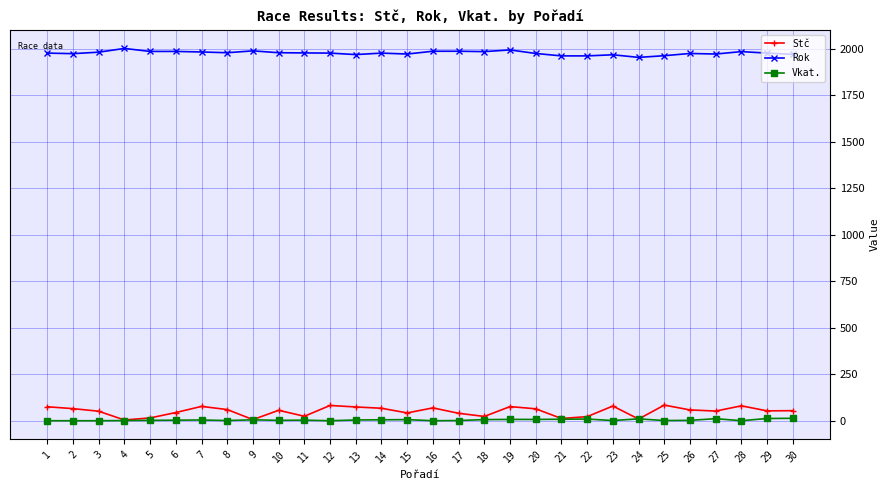

True or false: Rok and Stč cross at least once.

False